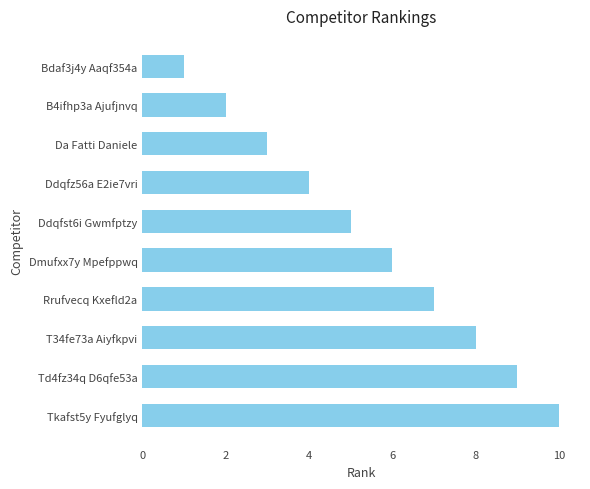

What is the sum of all values?

55